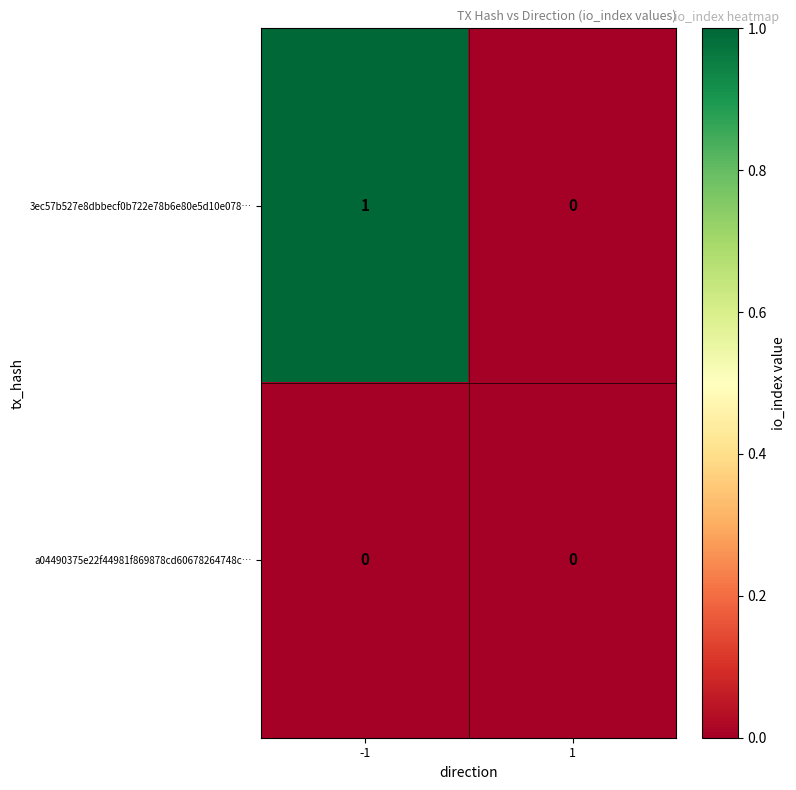

Reading left to right, extract all data points from this chart.

3ec57b527e8dbbecf0b722e78b6e80e5d10e078…: -1=1	1=0
a04490375e22f44981f869878cd60678264748c…: -1=0	1=0